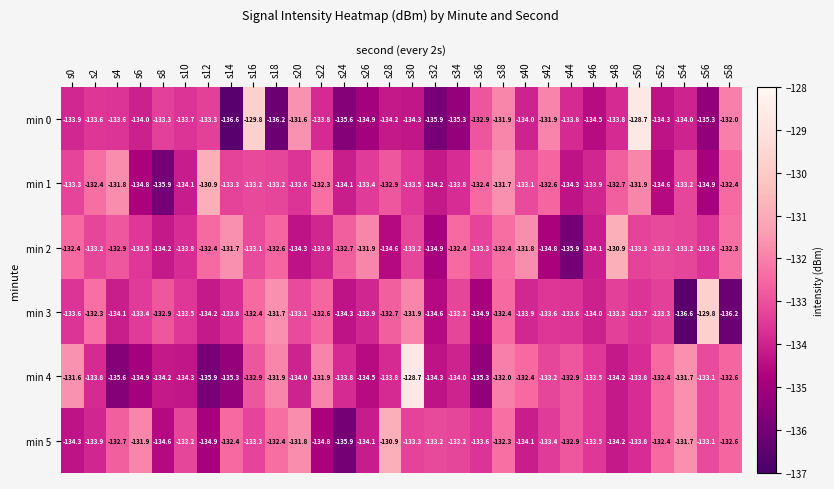

Is it true that min 2 equals -63.6 at s28?

False